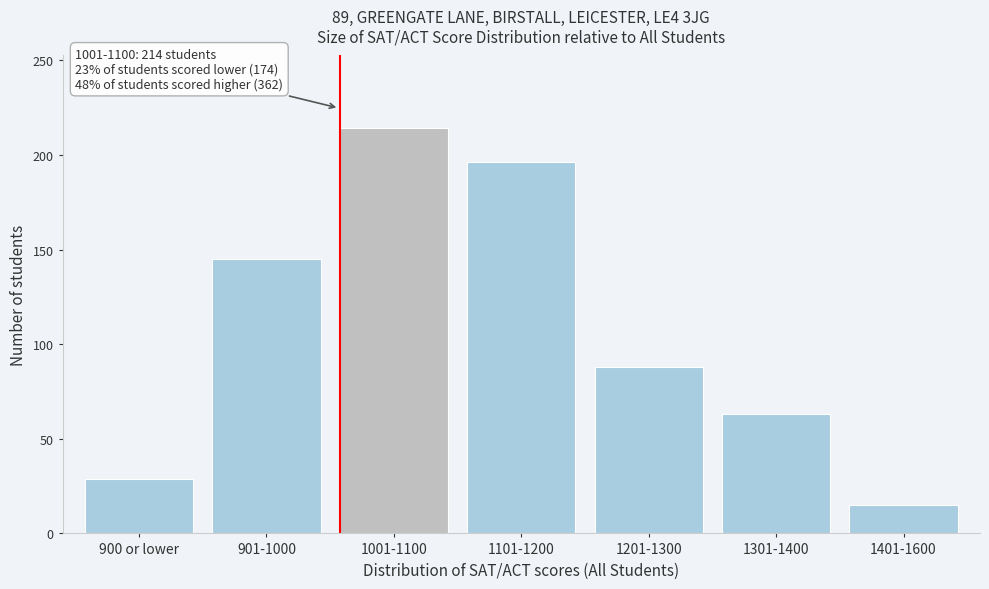

Reading left to right, extract all data points from this chart.

900 or lower=29	901-1000=145	1001-1100=214	1101-1200=196	1201-1300=88	1301-1400=63	1401-1600=15